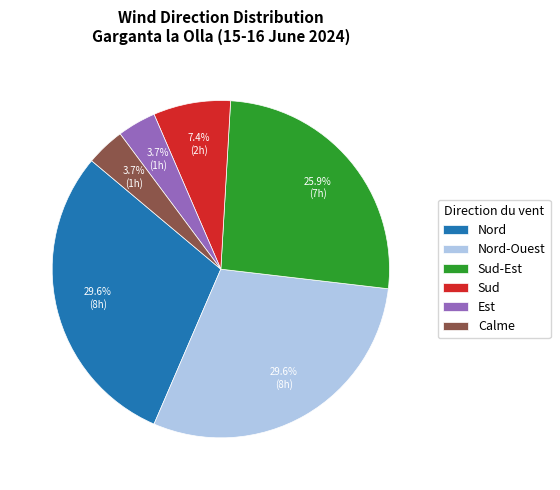

What percentage do Sud-Est and Est together represent?

29.6%